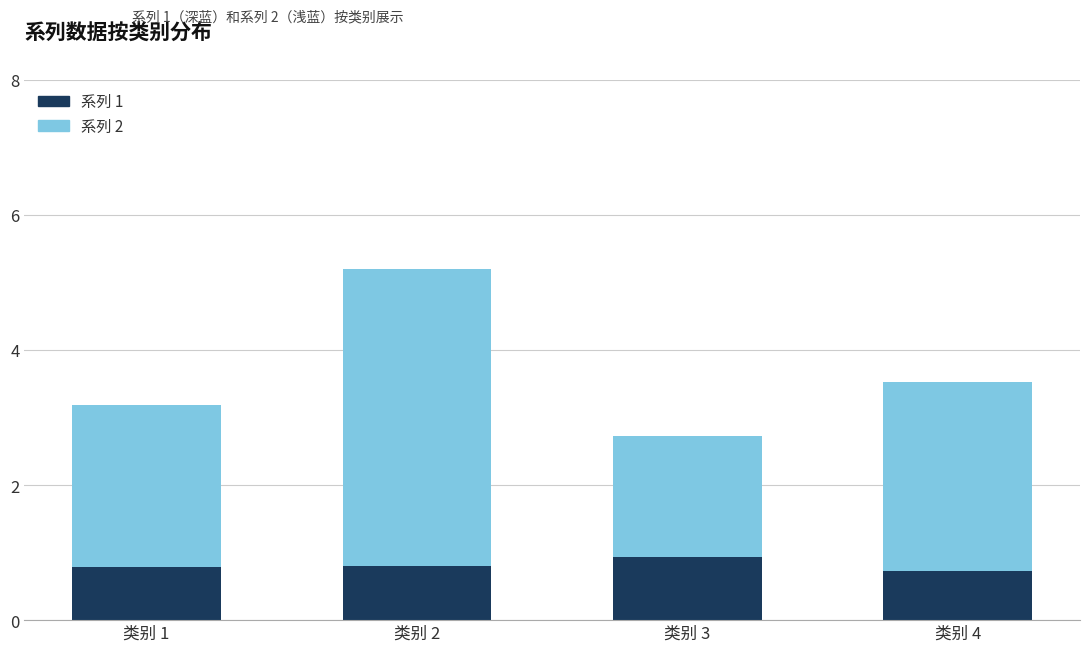

The 系列 1 series shows 0.8 at 类别 2. True or false?

True